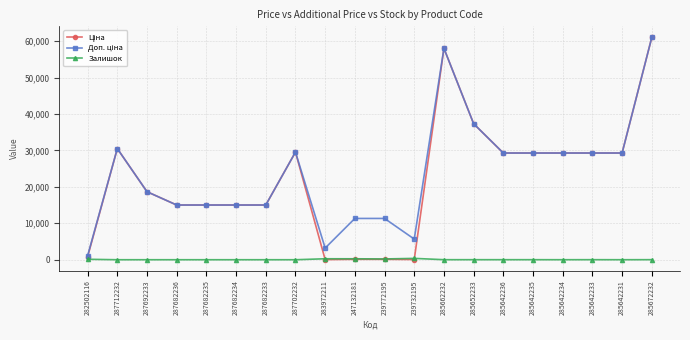

What is the difference between the highest and lowest values at 287682235?

15019.2